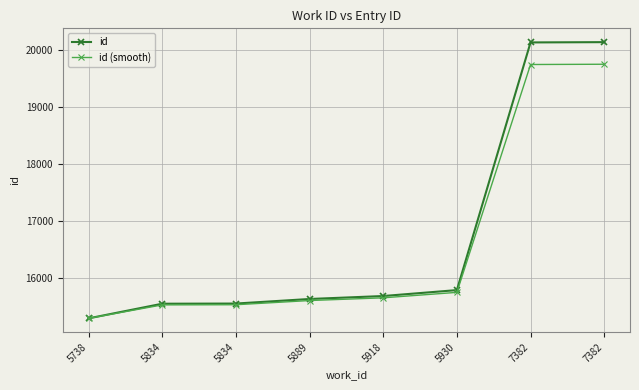

Which series has the largest range (max minus min)?

id